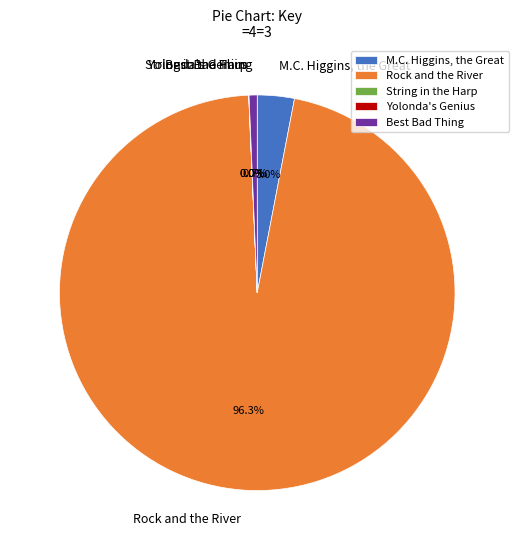

What percentage is the M.C. Higgins, the Great slice, to the nearest percent?

3%